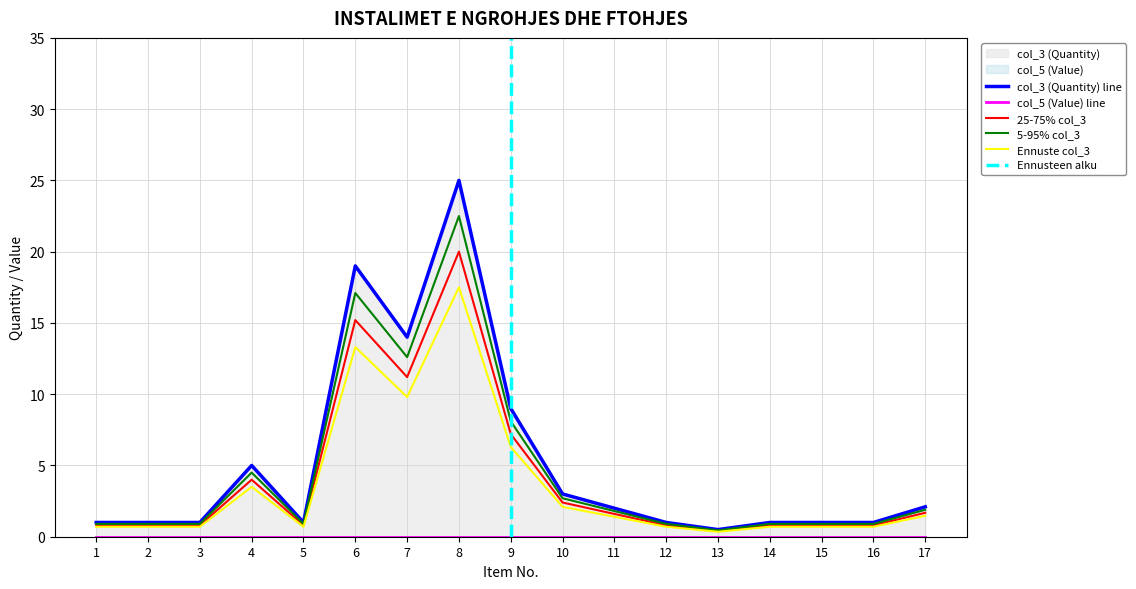

What is the ratio of the value at 10 to the value at 5?

3.0